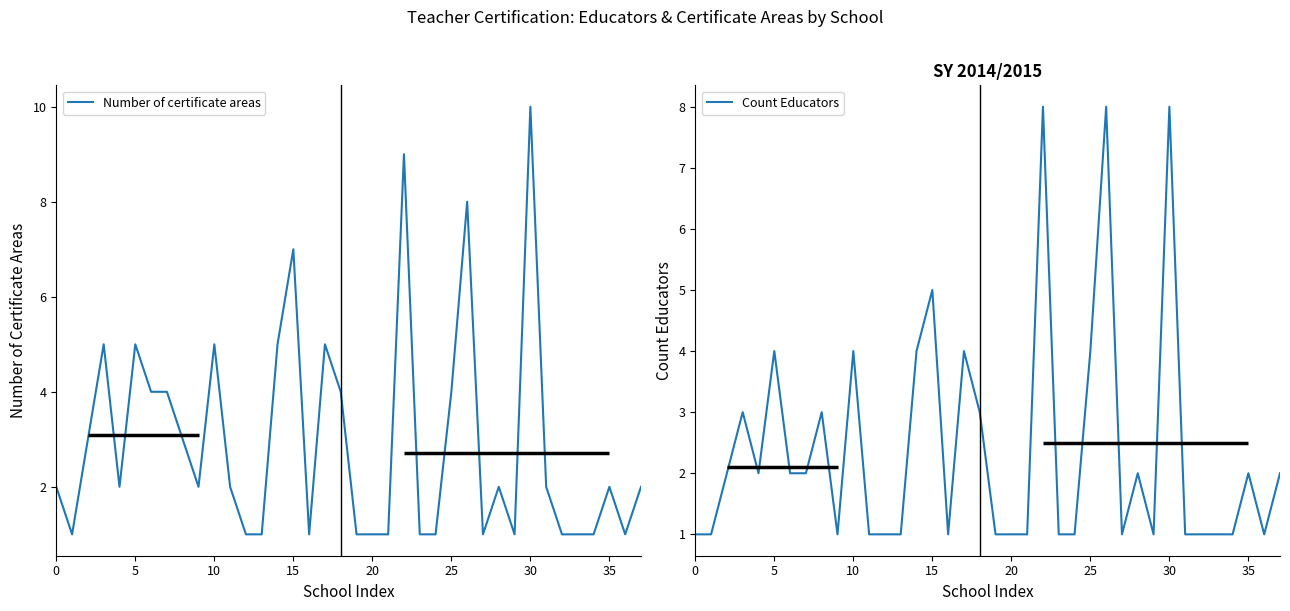

True or false: Count Educators and Number of certificate areas intersect in this chart.

False